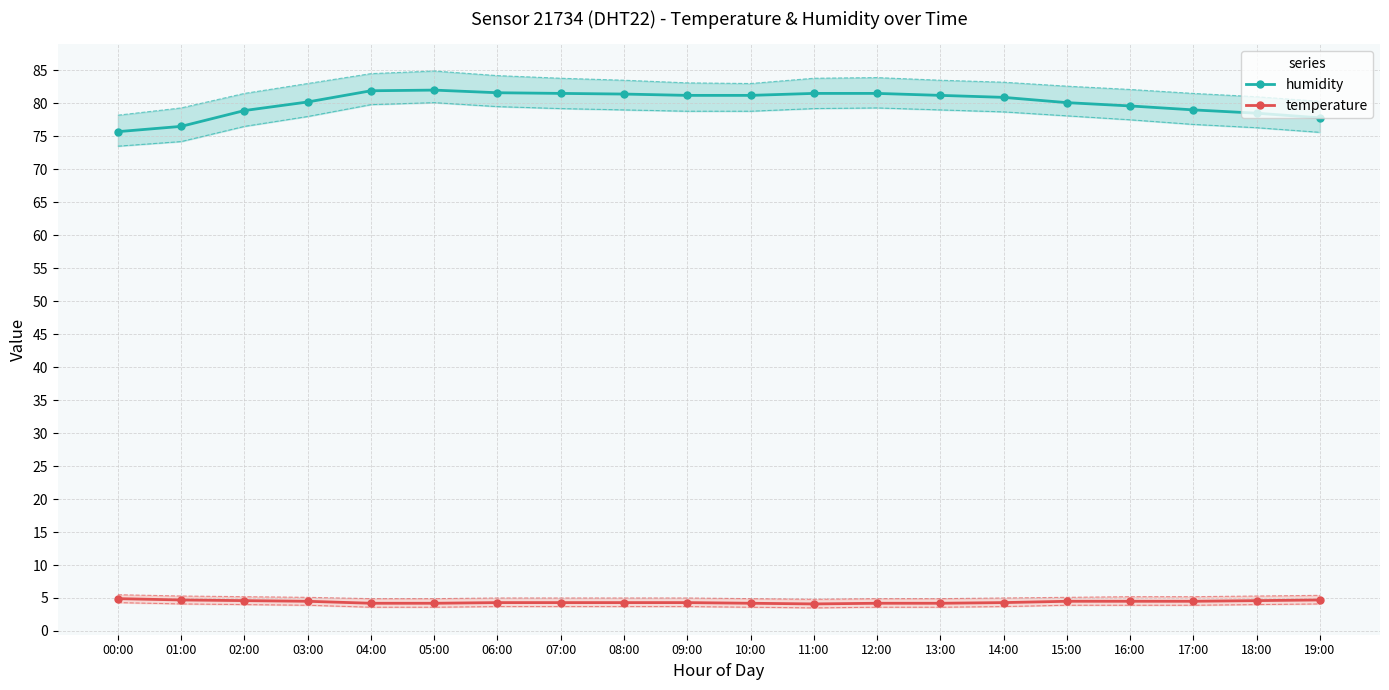

Is this an area chart (filled region under the line)?

No